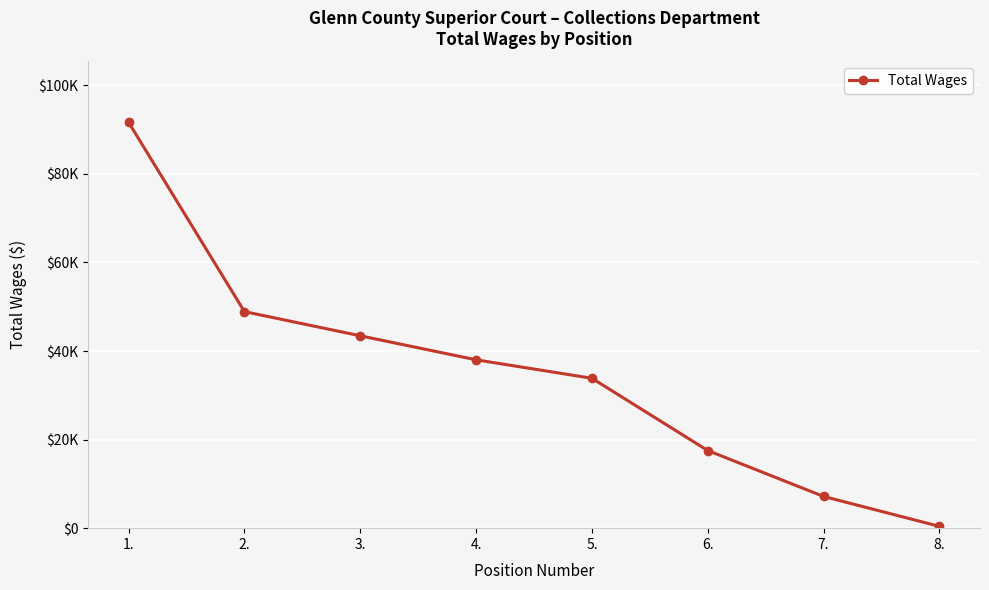

What position from the left is 4.?

4